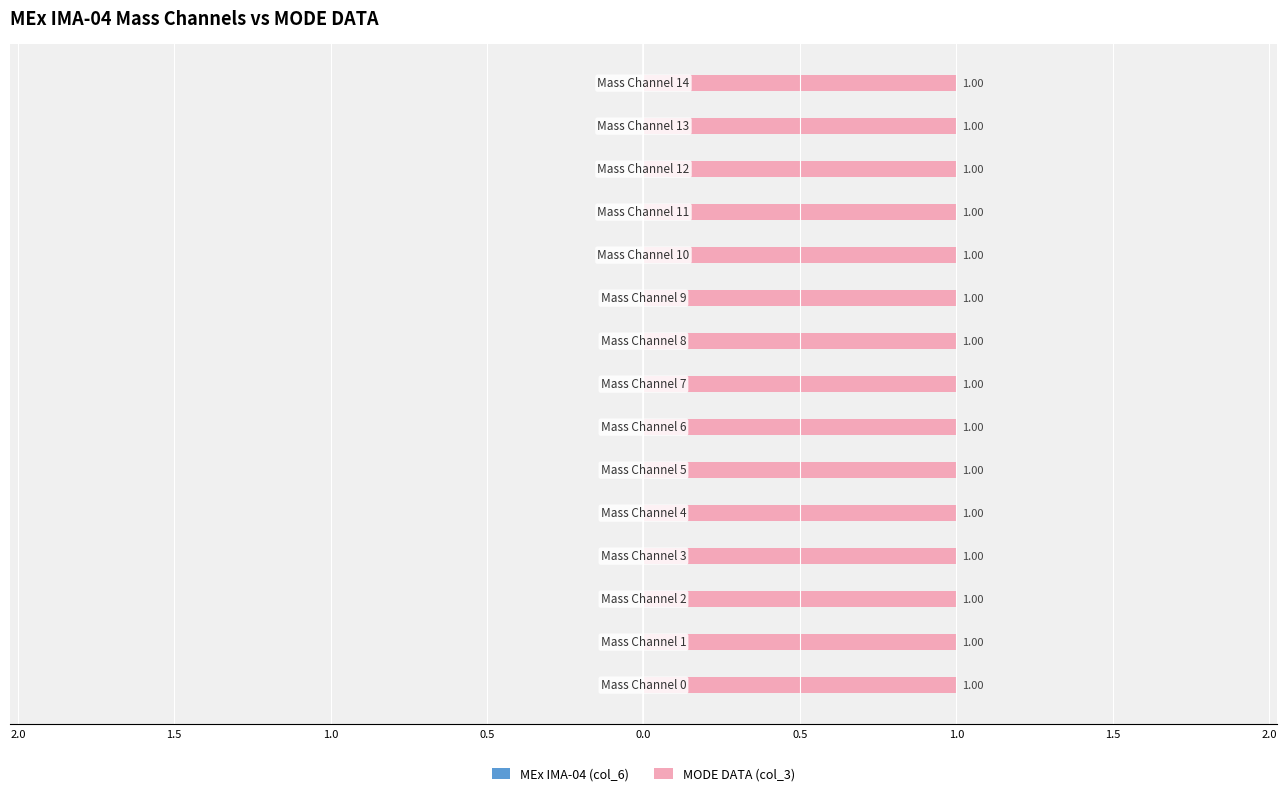

Rank the series at Mass Channel 11 from lowest to highest value.

MEx IMA-04 (col_6), MODE DATA (col_3)